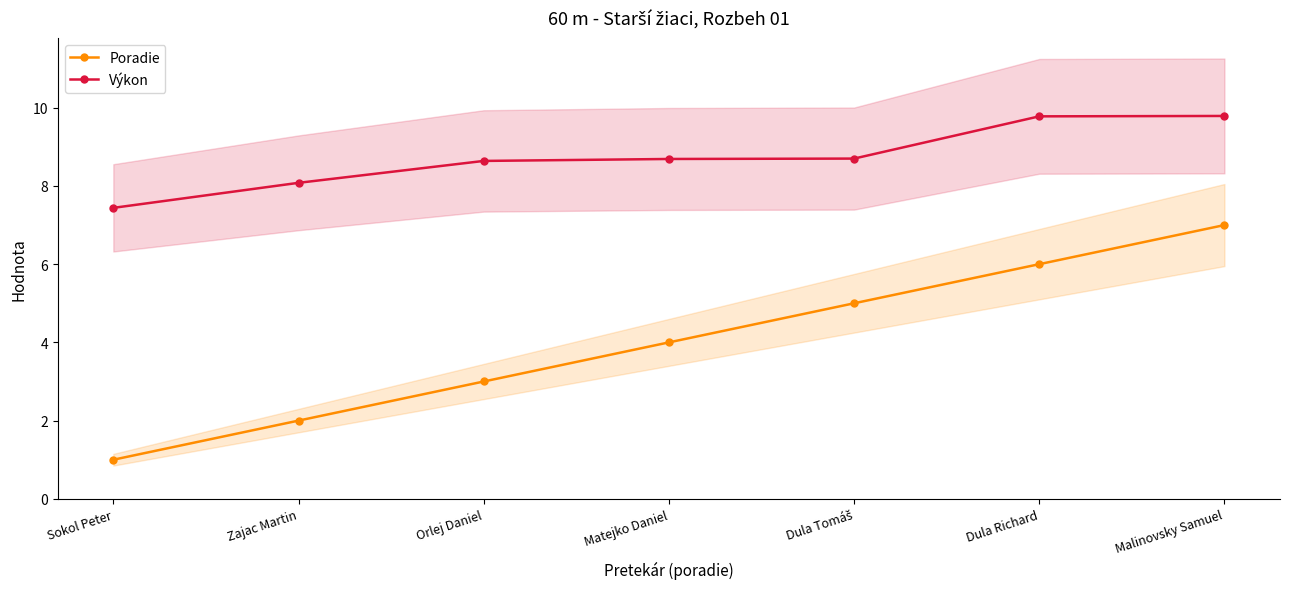

Which category has the lowest value across all series?

Sokol Peter